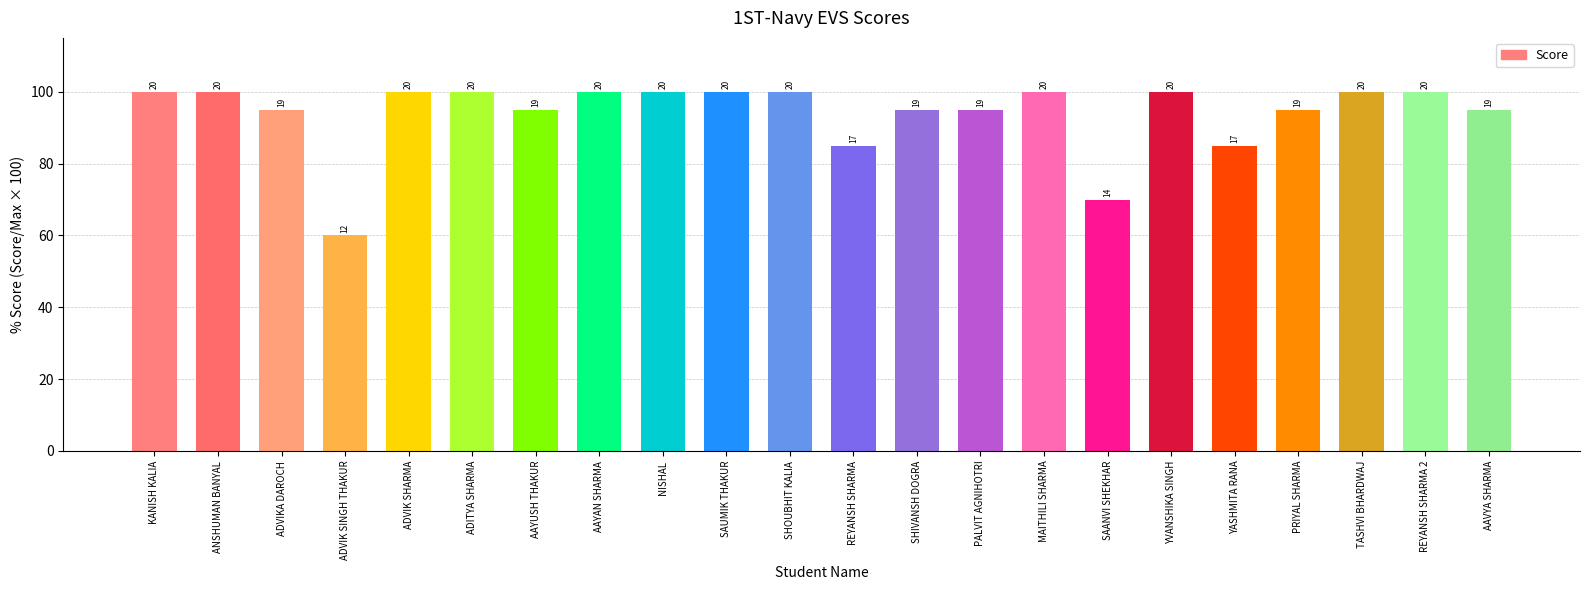

How many bars are there in total?

22